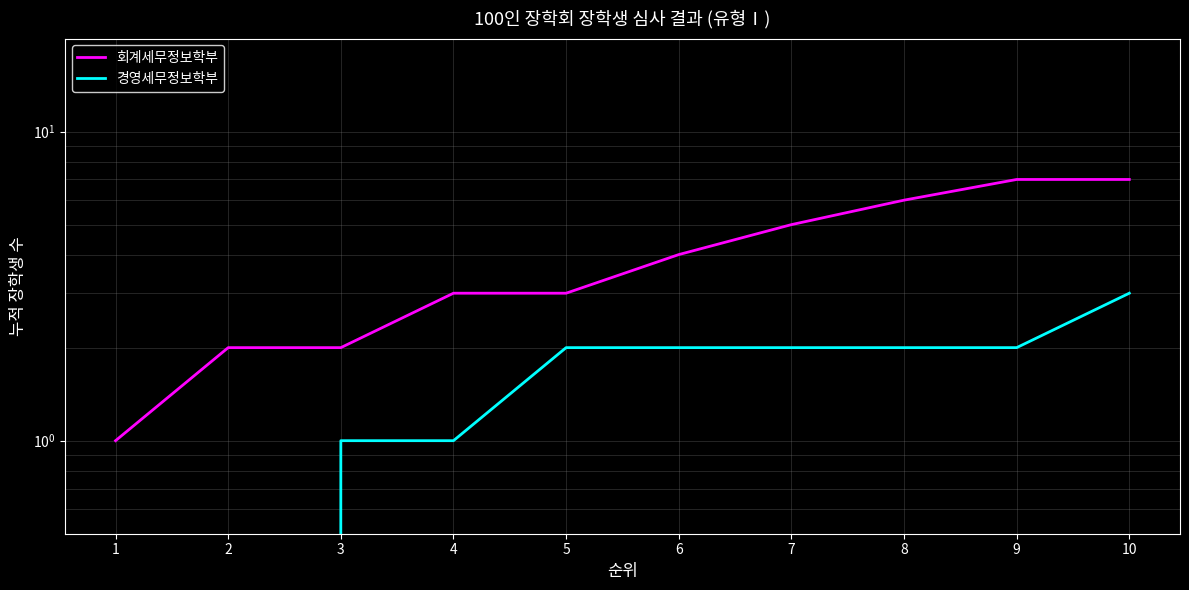

Reading left to right, list all the values displayed in this chart.

회계세무정보학부: 1=1	2=2	3=2	4=3	5=3	6=4	7=5	8=6	9=7	10=7
경영세무정보학부: 1=0	2=0	3=1	4=1	5=2	6=2	7=2	8=2	9=2	10=3